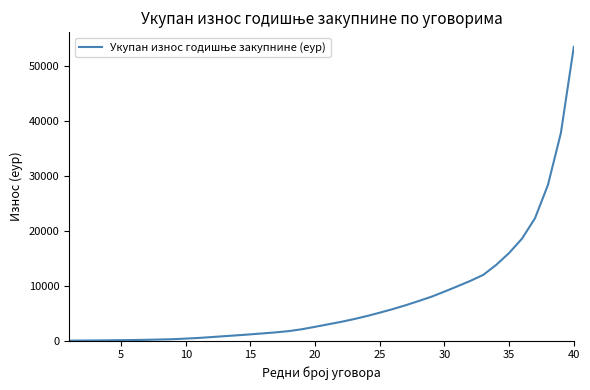

What is the average value?

7363.1